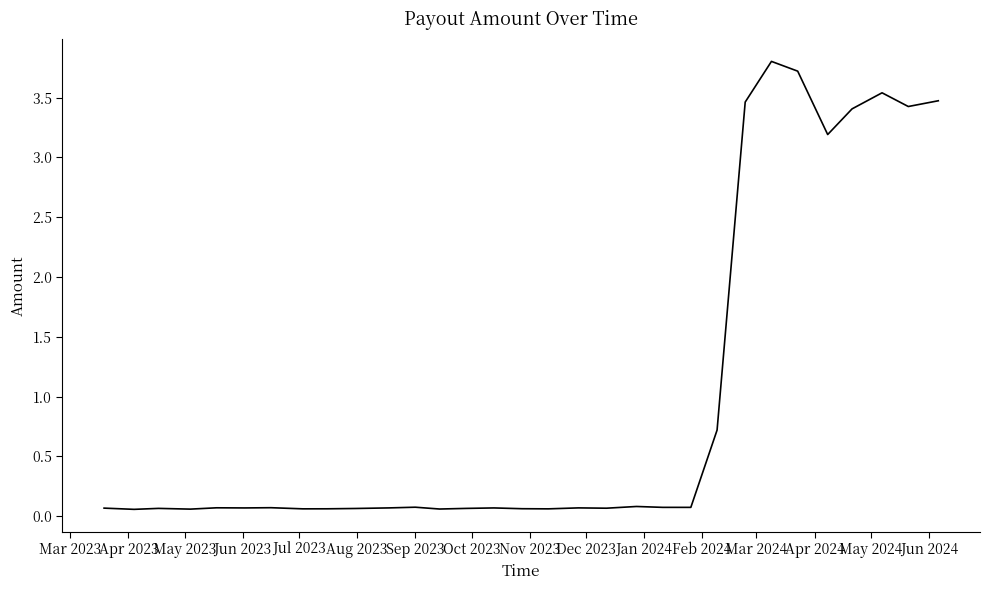

What is the greatest value displayed?

3.8